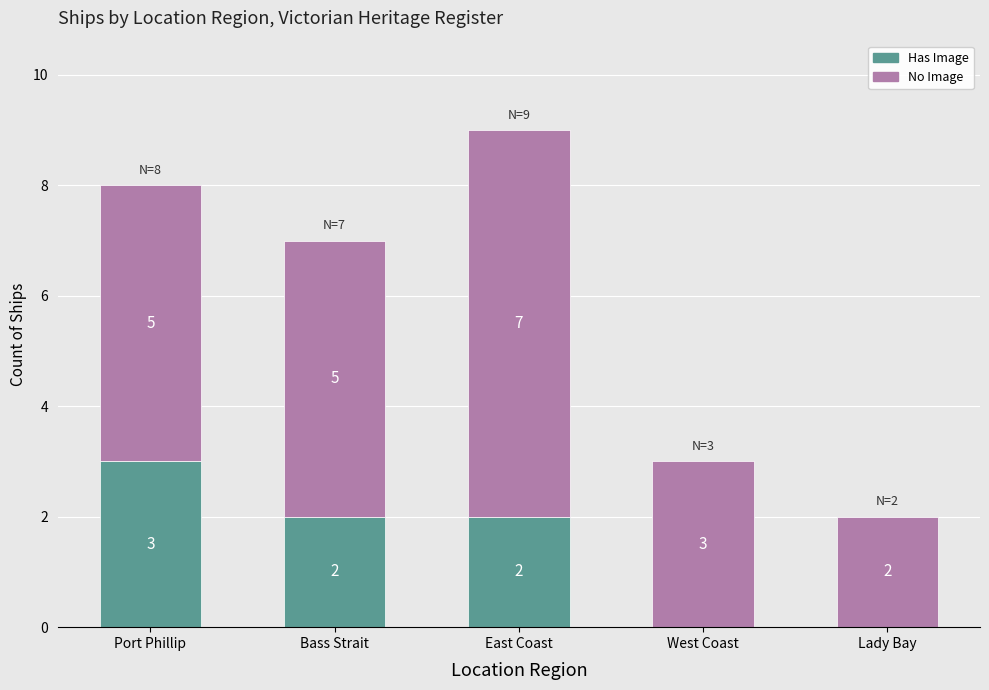

What are all the series names shown in the legend?

Has Image, No Image